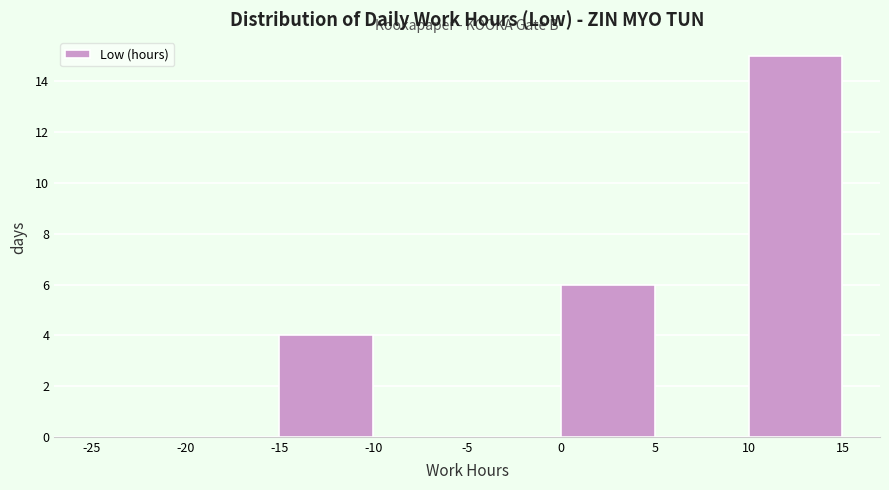

Reading left to right, transcribe this chart: for each bar, give the range it covers on the x-axis and its height. The values are not printed on the chart, so give them approximately, as read against the axis.

-25 to -20: 0
-20 to -15: 0
-15 to -10: 4
-10 to -5: 0
-5 to 0: 0
0 to 5: 6
5 to 10: 0
10 to 15: 15